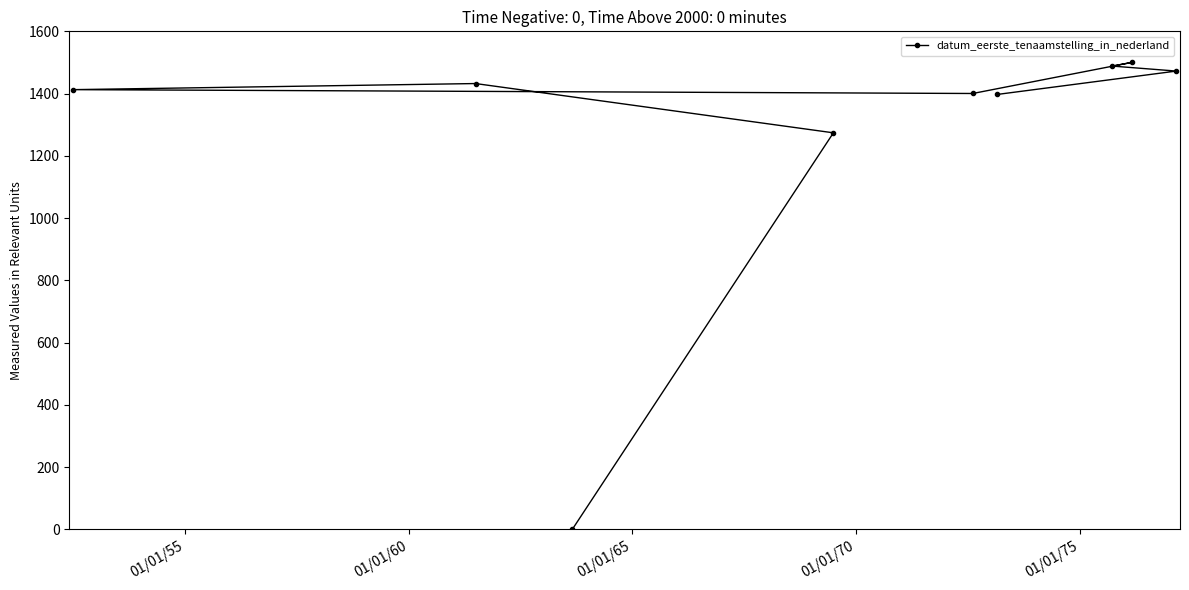

What is the difference between the second highest and second lowest values?

214.4